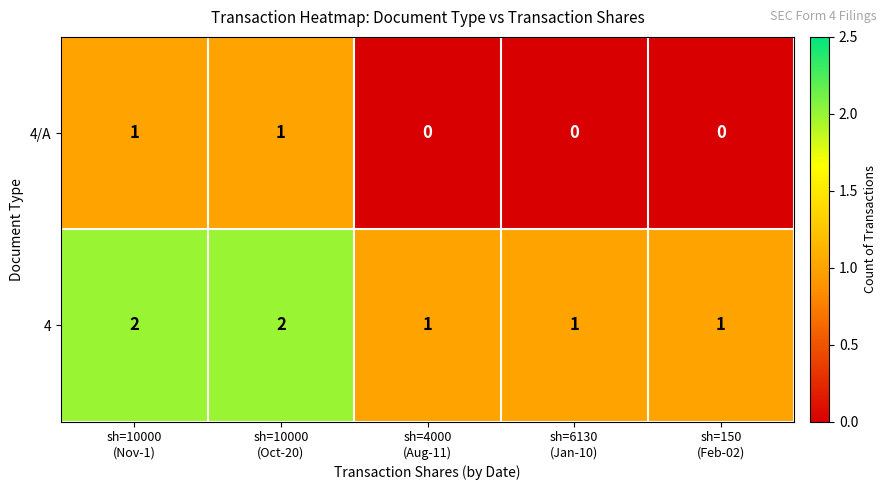

At sh=10000
(Nov-1), list the series in order from smallest to largest.

4/A, 4